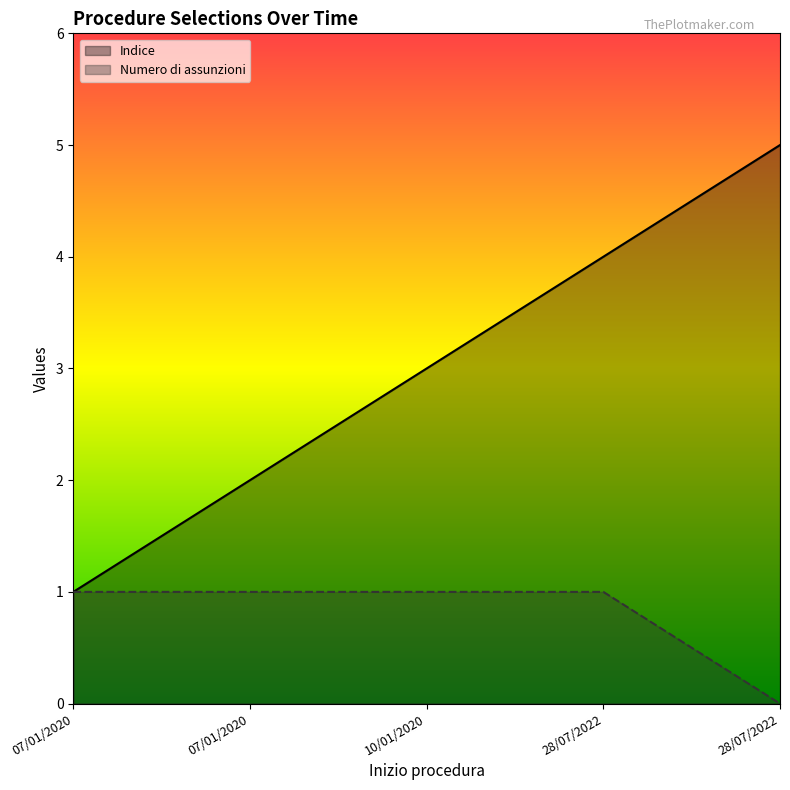

What is the label of the 4th point from the right?

07/01/2020